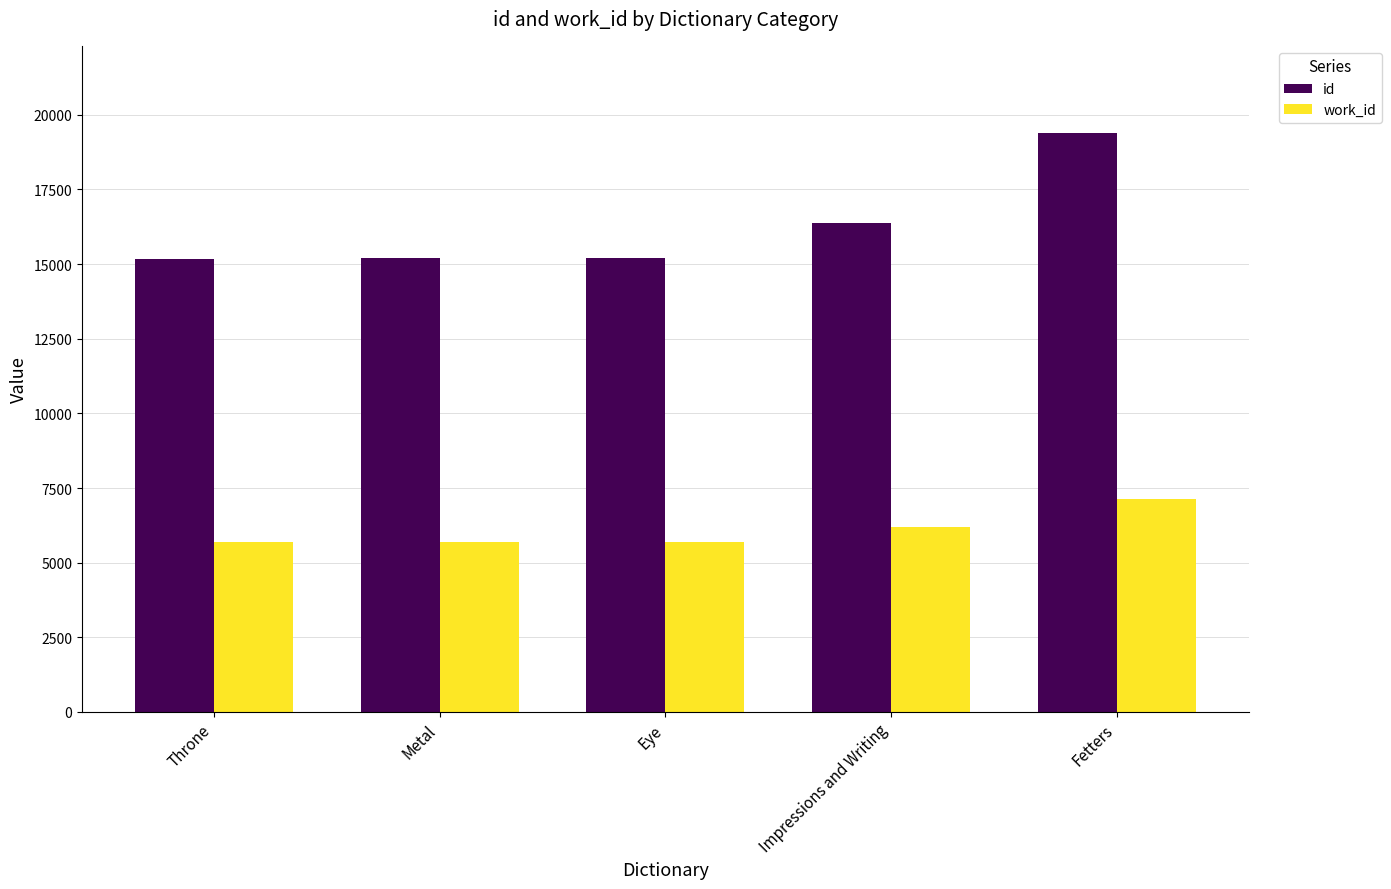

List the series in order of their overall mean, highest first.

id, work_id